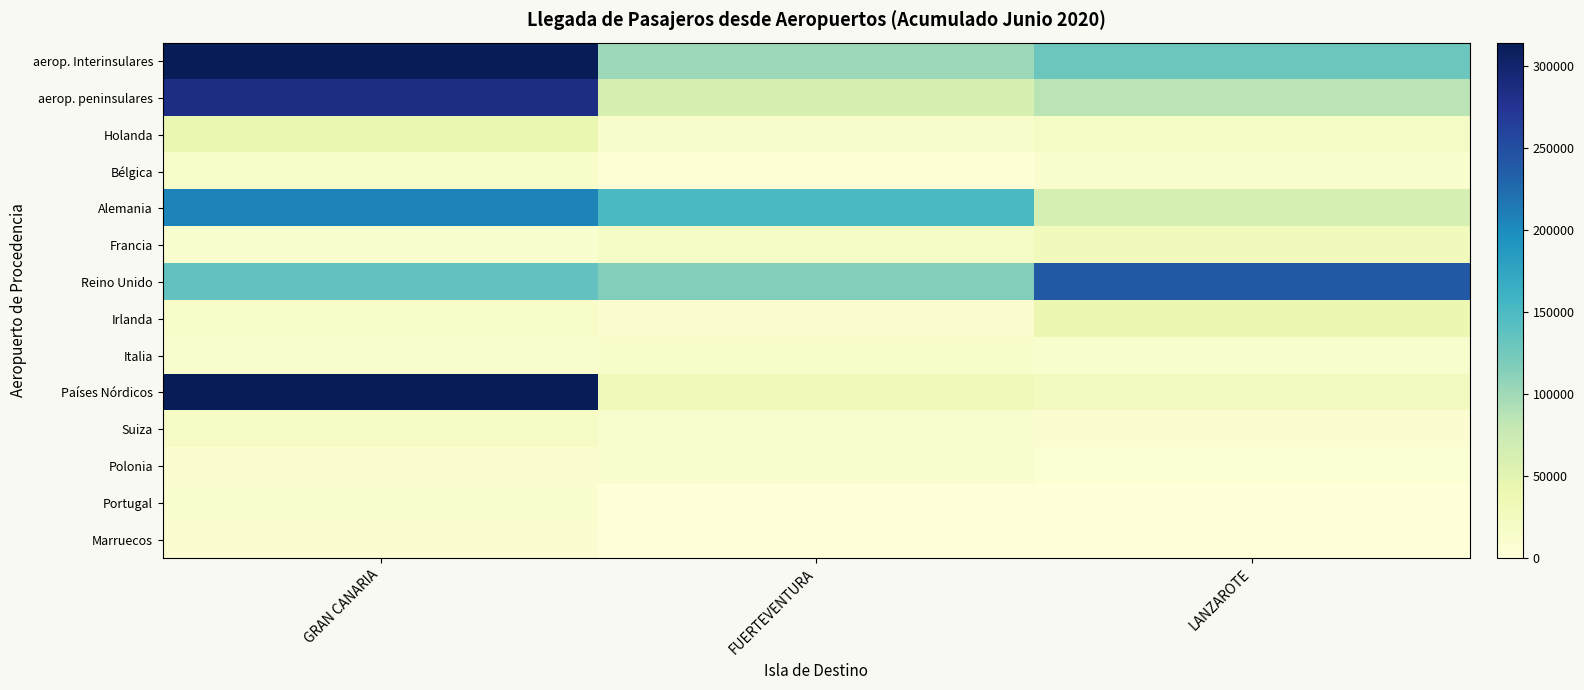

At how many categories does at least one series exceed 47594?

3